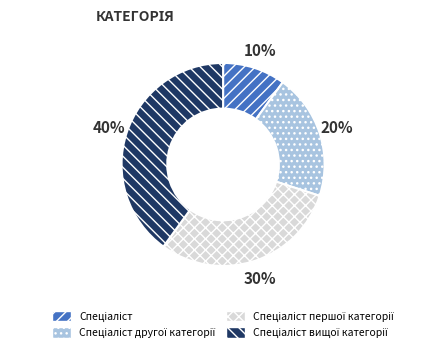

To the nearest percent, what is the difference between the largest and smallest slice percentages?

30%